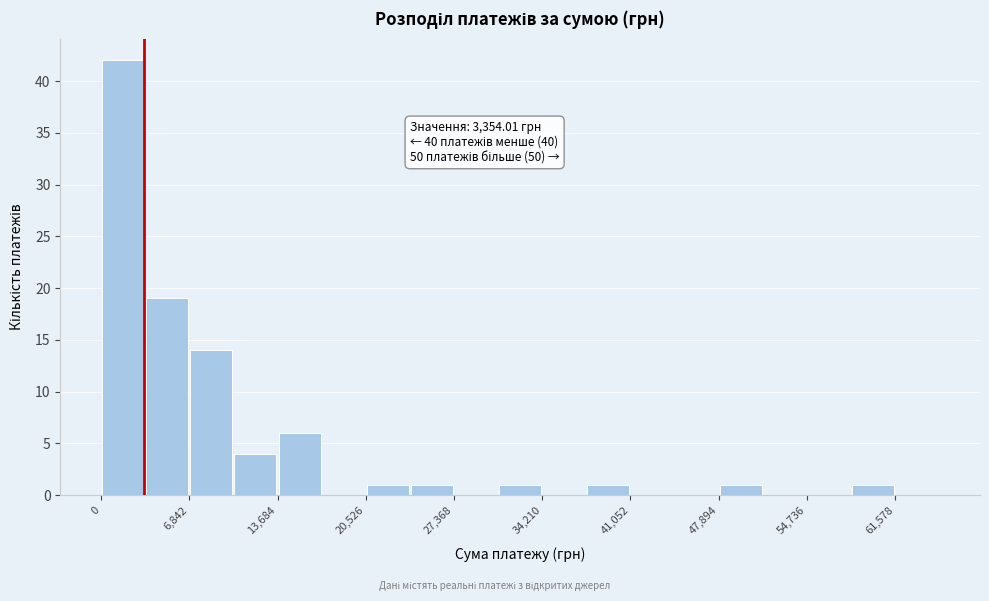

Around what value on the x-axis is the tallest bar? Give the approximate position of its centre, as read against the axis.

2000